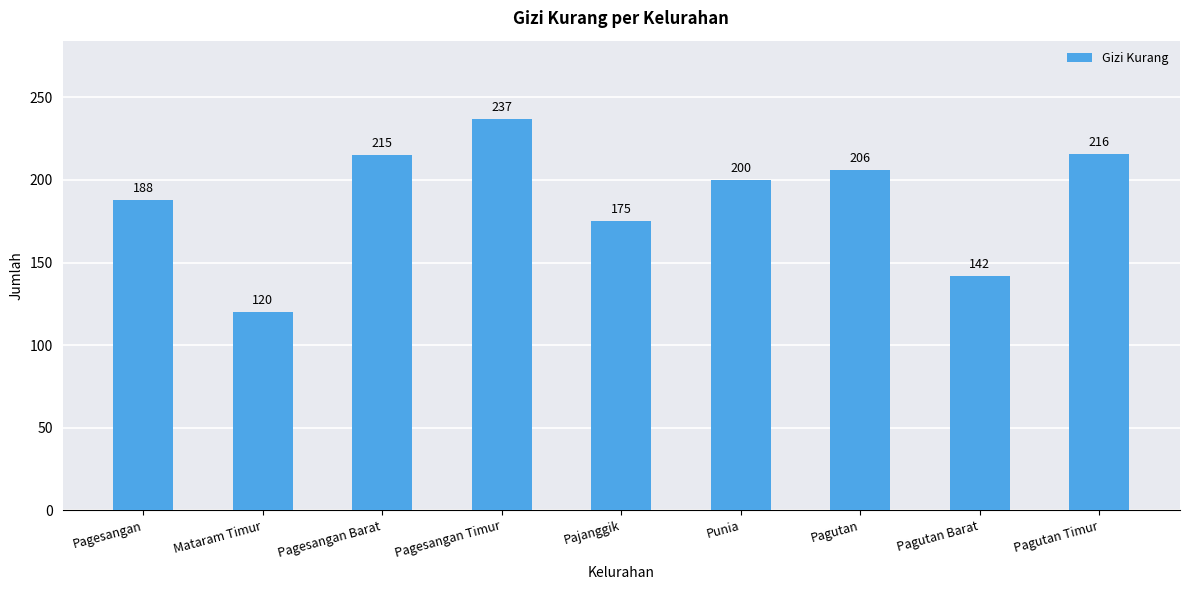

Count the number of categories in the chart.

9